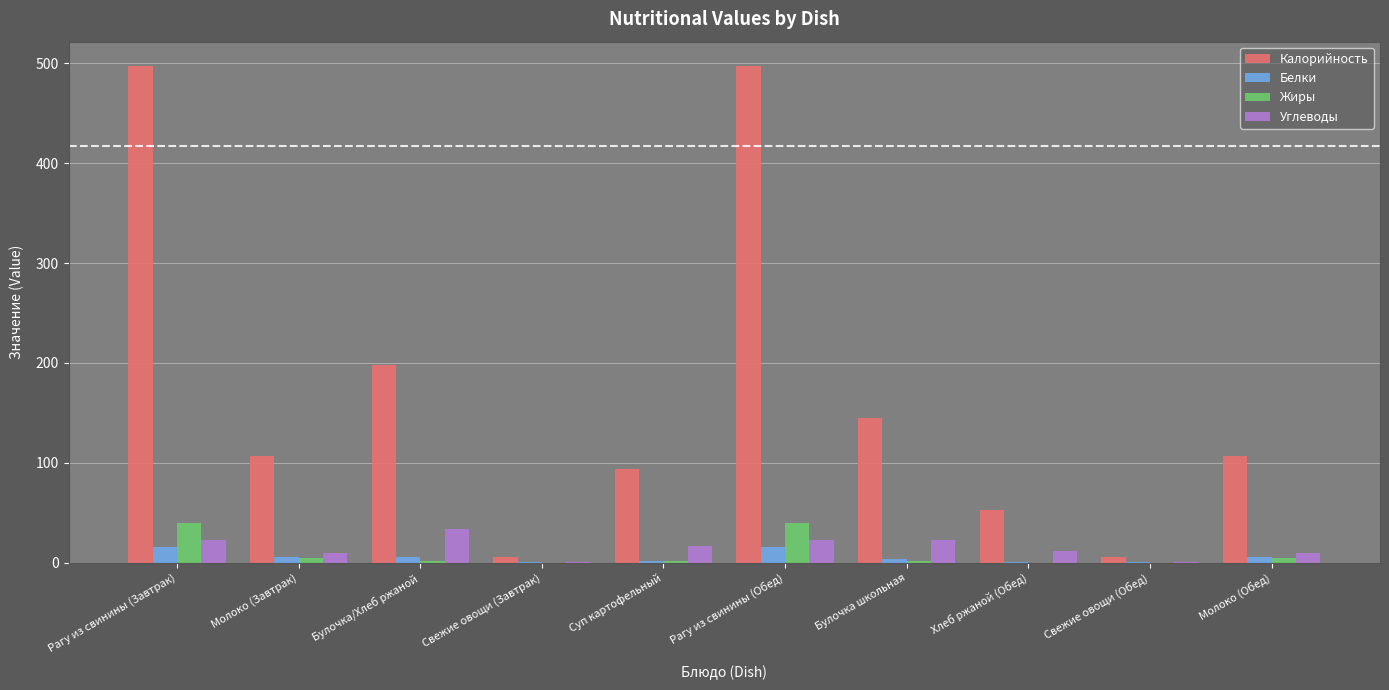

What is the maximum value shown in the chart?

496.8